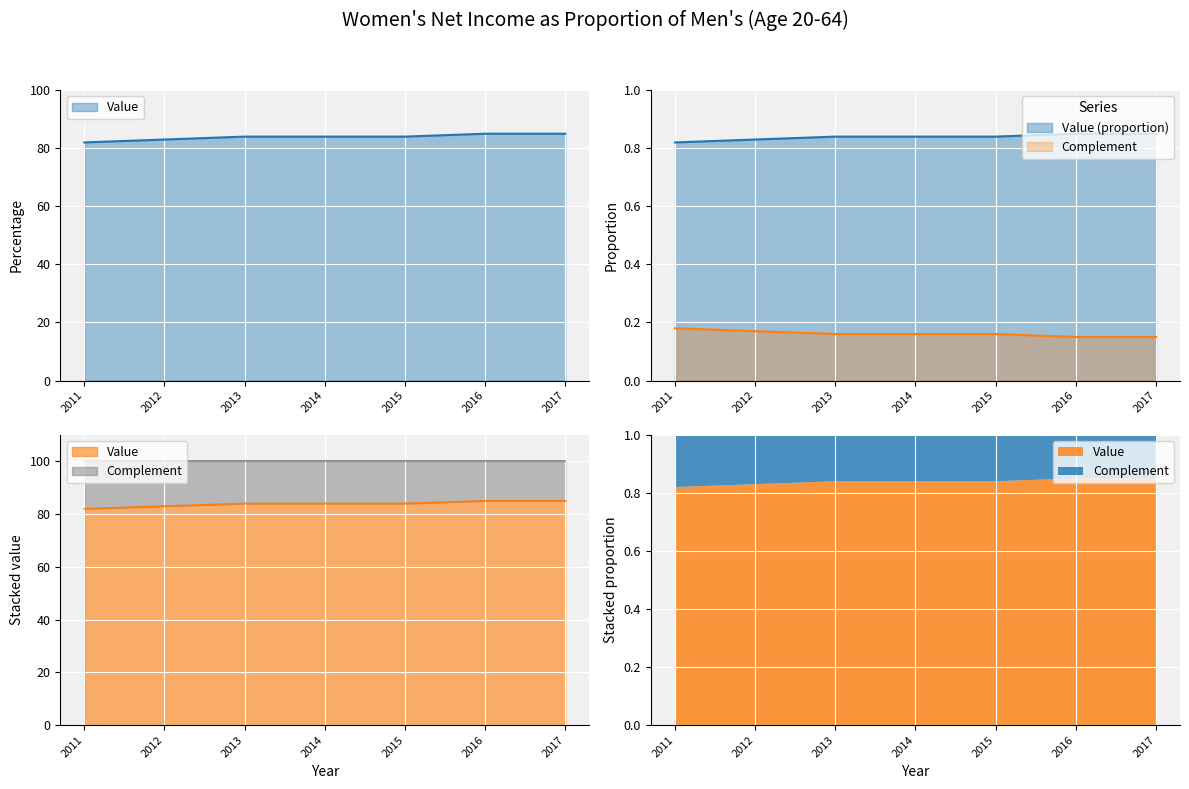

Between 2013 and 2016, which is larger?

2016